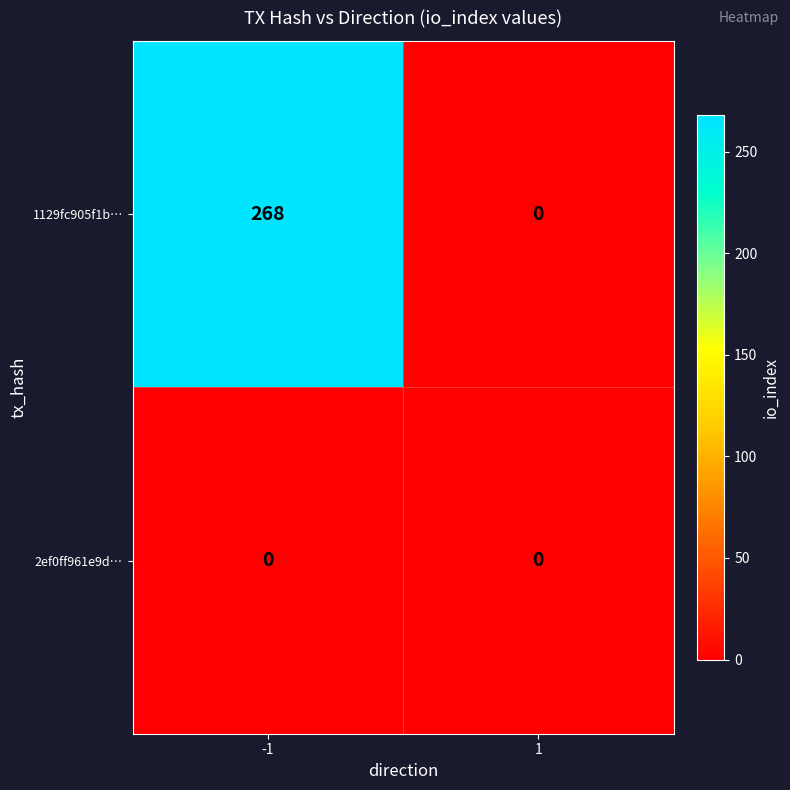

The 2ef0ff961e9d… series shows 0 at -1. True or false?

True